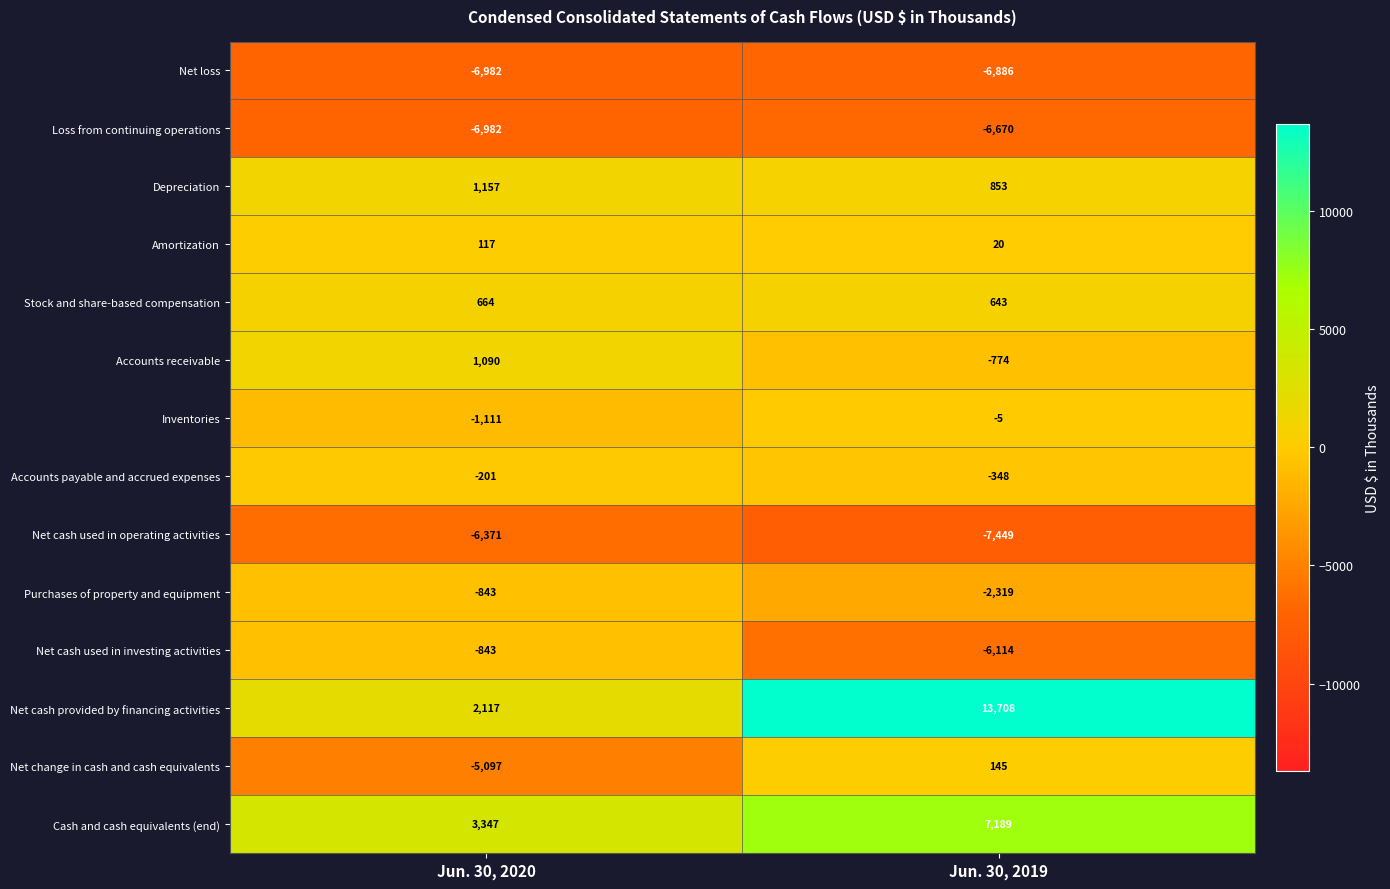

Between Jun. 30, 2020 and Jun. 30, 2019, which series saw the biggest shift?

Net cash provided by financing activities